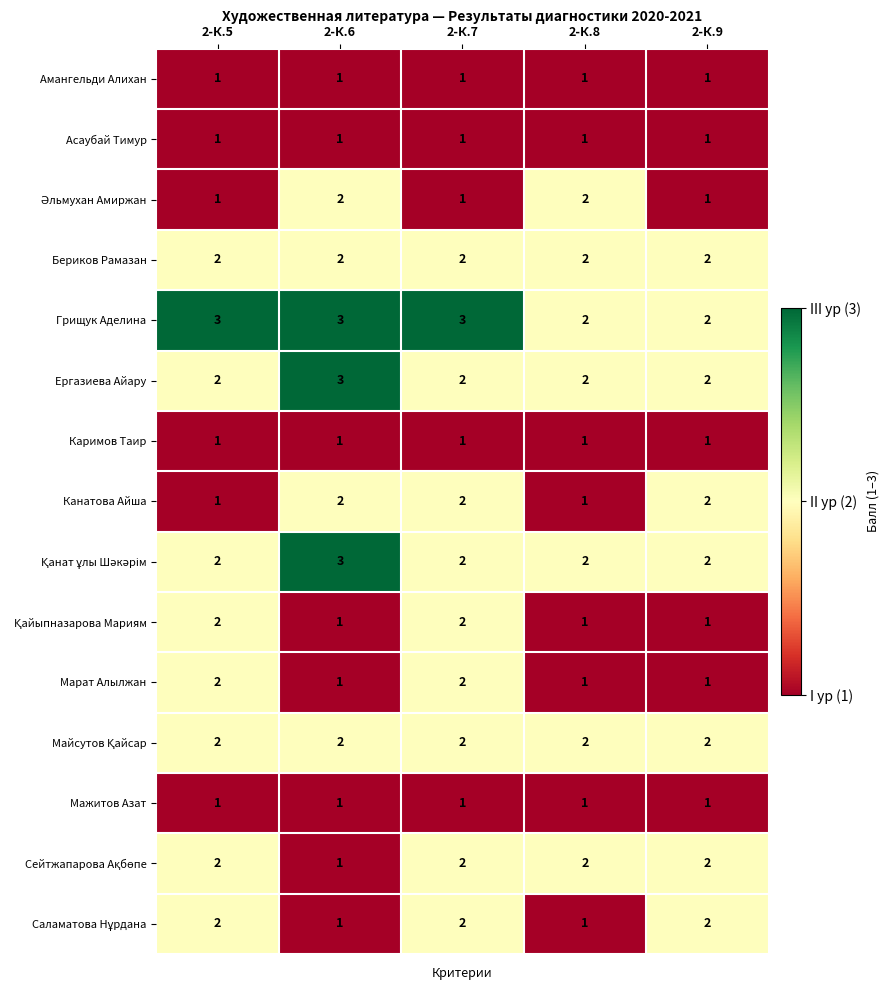

The value of Каримов Таир at 2-К.9 is 1. True or false?

True